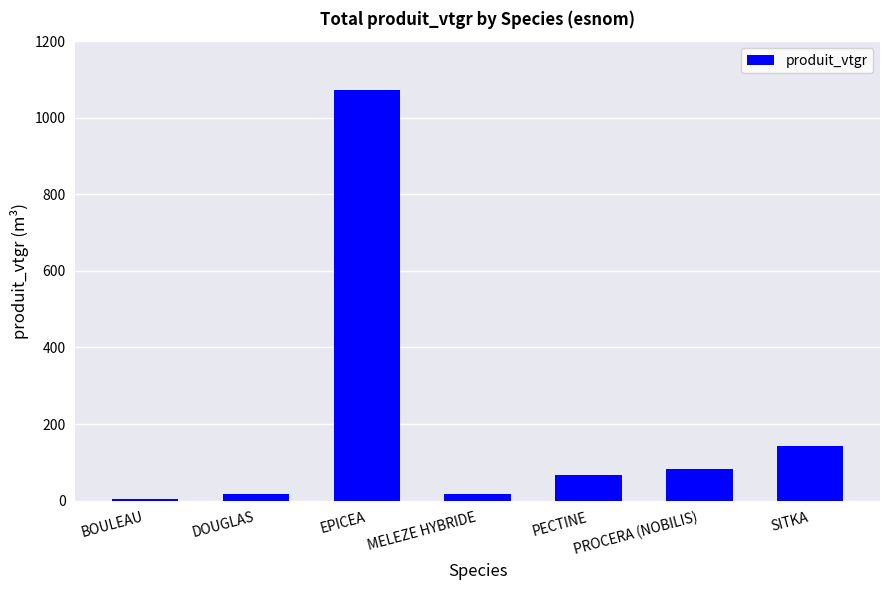

The value at DOUGLAS is 17.4. True or false?

True